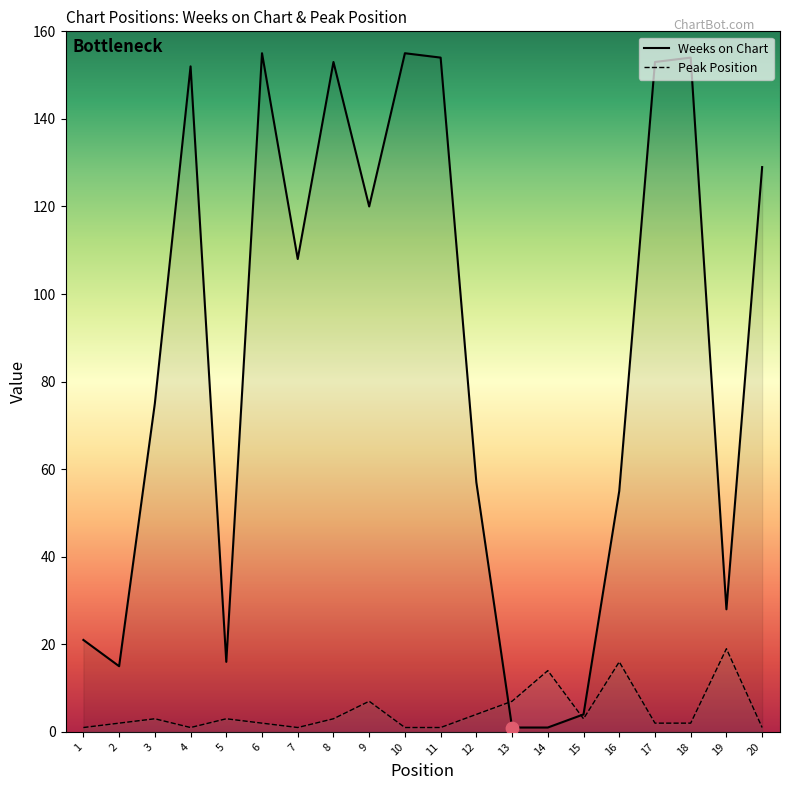

What are all the series names shown in the legend?

Weeks on Chart, Peak Position